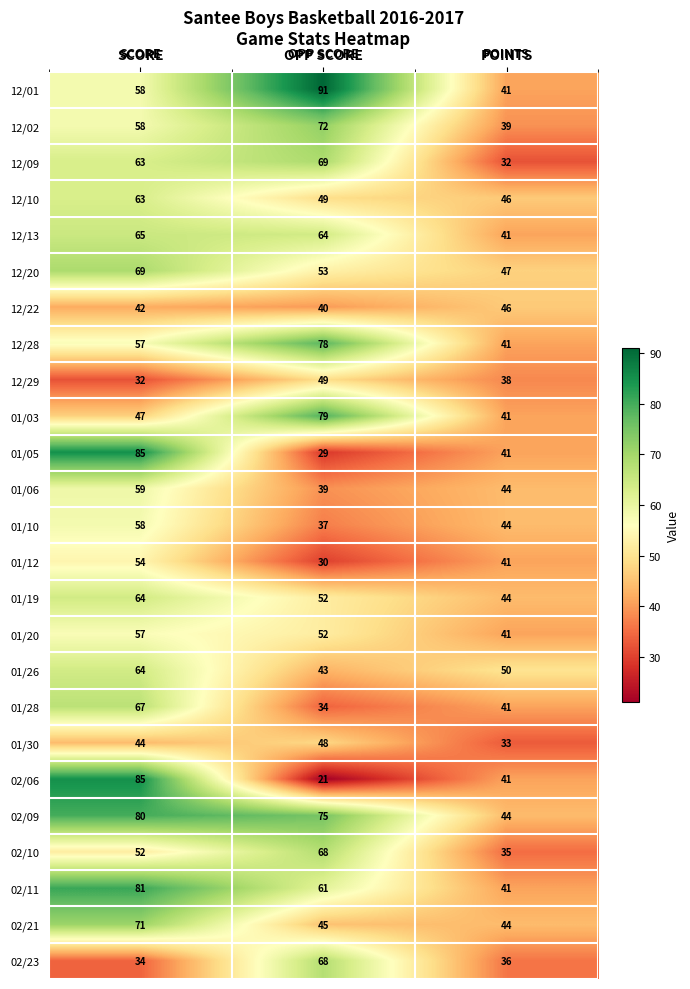

At which category is the sum across all series the highest?

SCORE